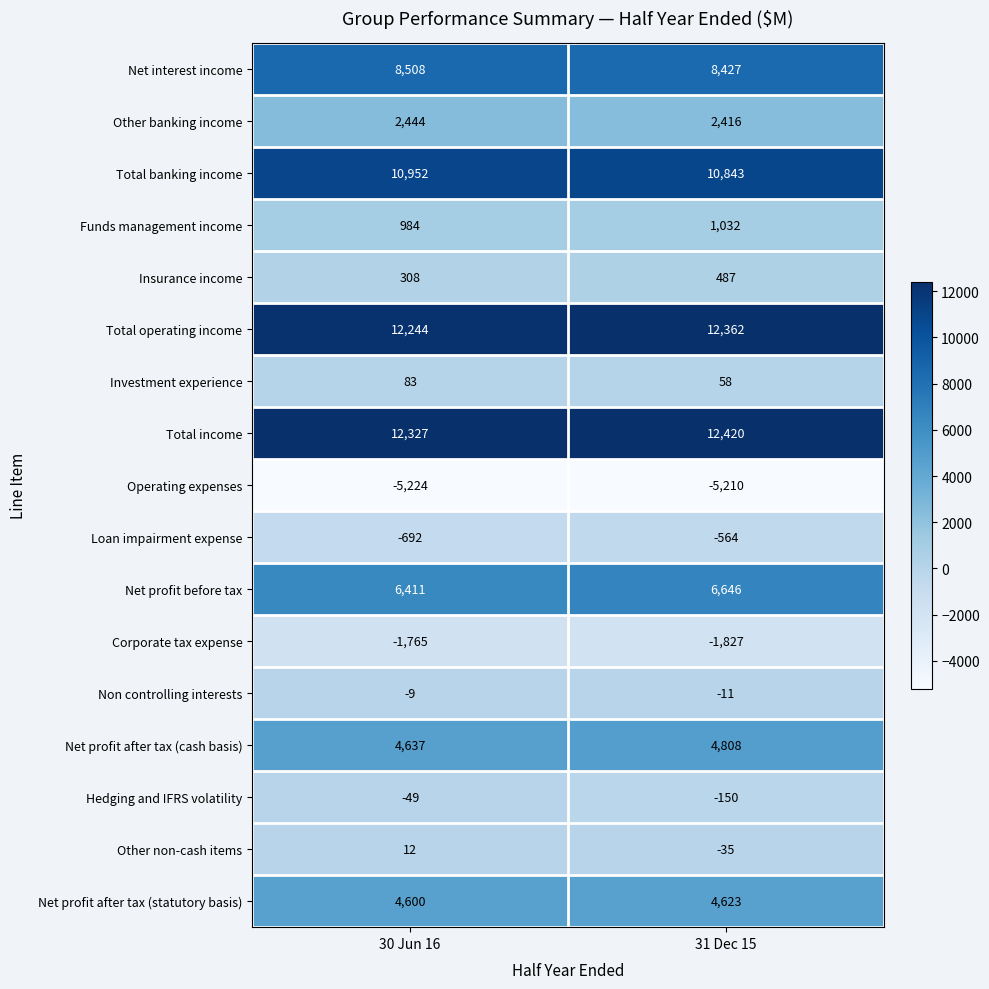

What is the sum of all Operating expenses values?

-10434